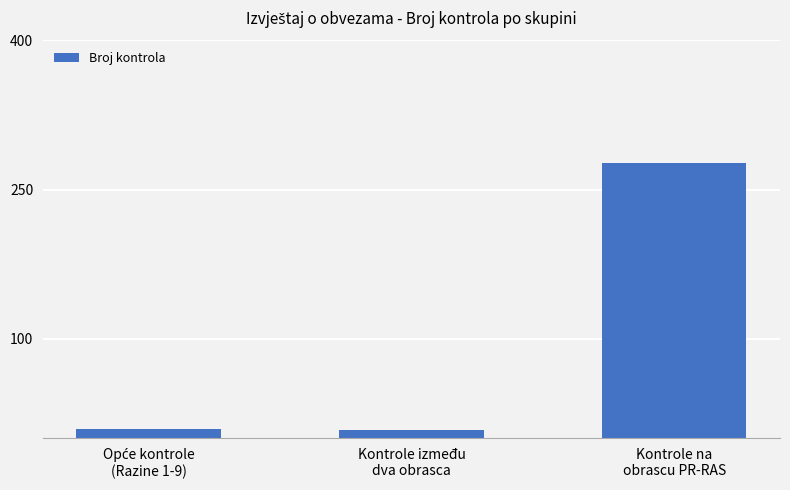

What is the difference between the maximum and minimum values?

269